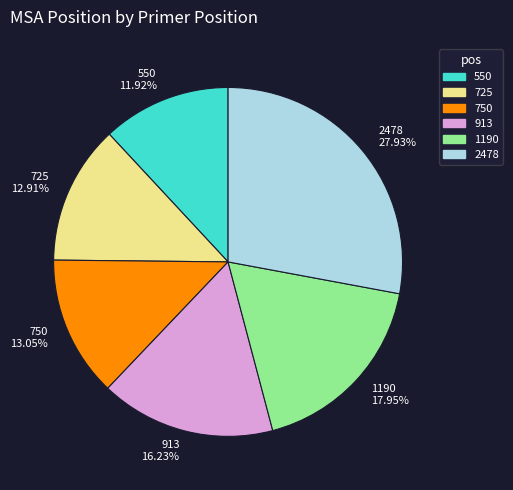

What portion of the pie excludes 750?

86.9%